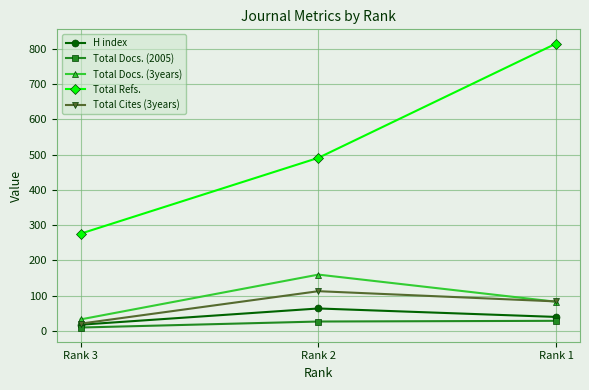

Which series has the largest range (max minus min)?

Total Refs.